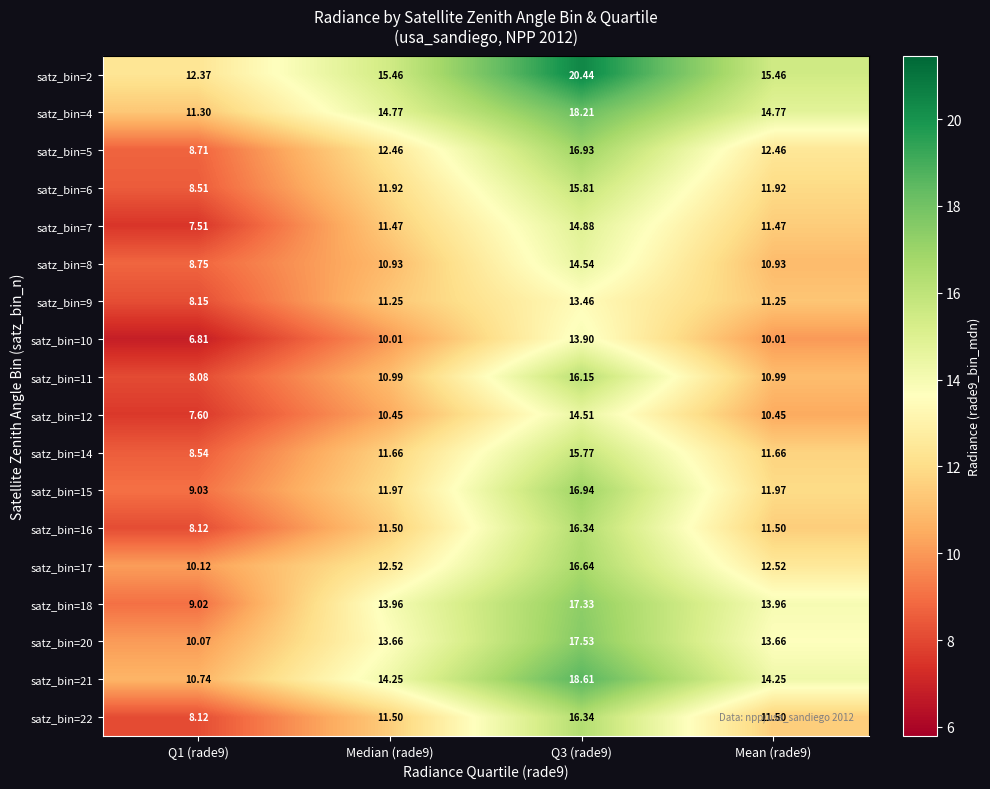

Is the value of satz_bin=9 at Q1 (rade9) greater than the value of satz_bin=22 at Q1 (rade9)?

Yes